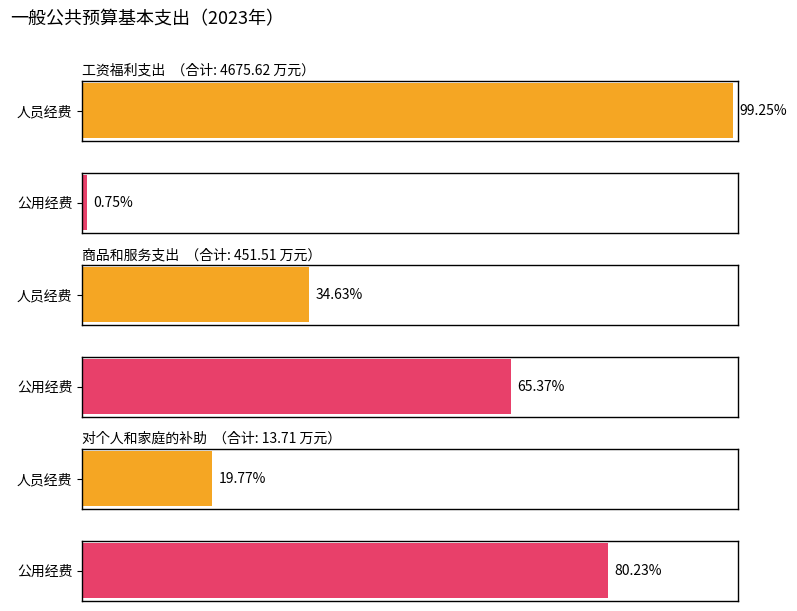

Reading left to right, list all the values displayed in this chart.

合计: 4675.6	451.5	13.7
人员经费: 4640.6	156.4	2.7
公用经费: 35.0	295.1	11.0